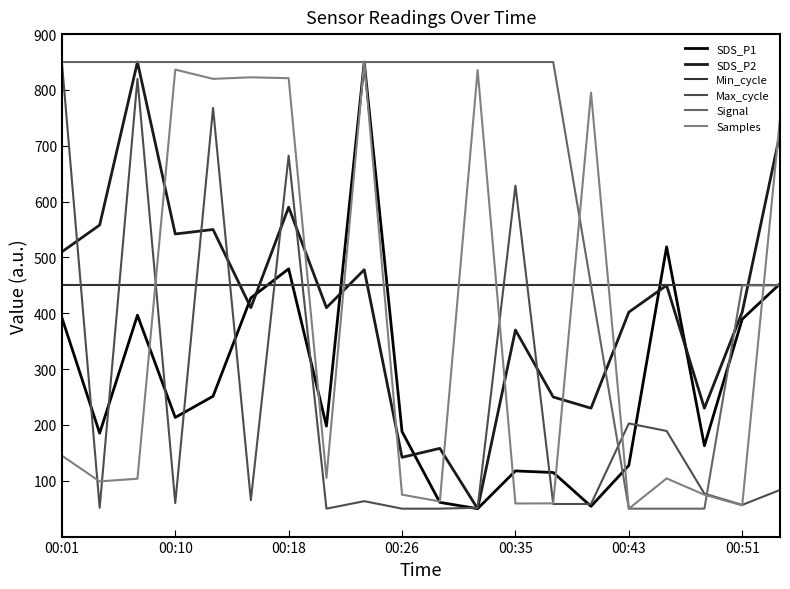

What is the greatest value displayed?

850.0